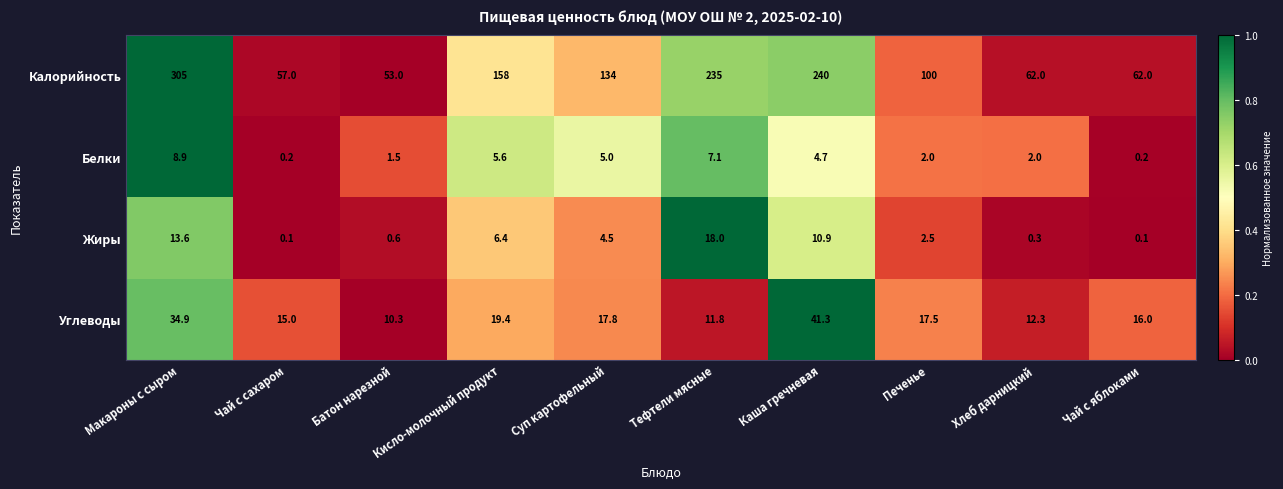

The value of Углеводы at Тефтели мясные is 11.8. True or false?

True